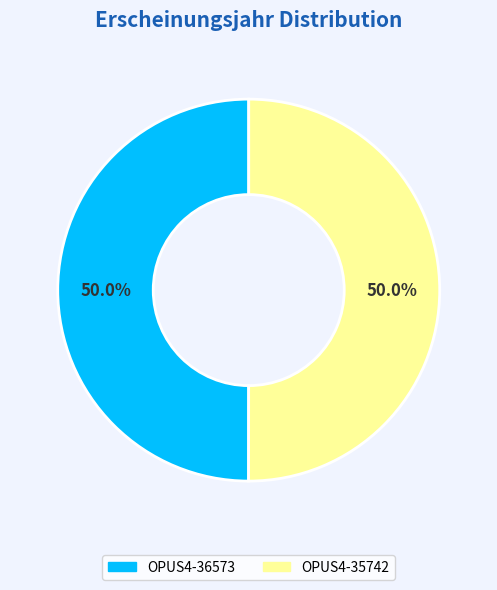

How much of the chart is everything except OPUS4-35742?

50.0%